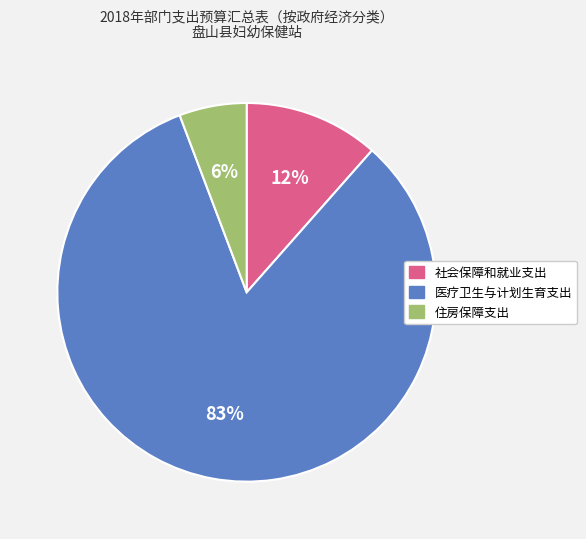

Does 住房保障支出 account for over 50% of the chart?

No